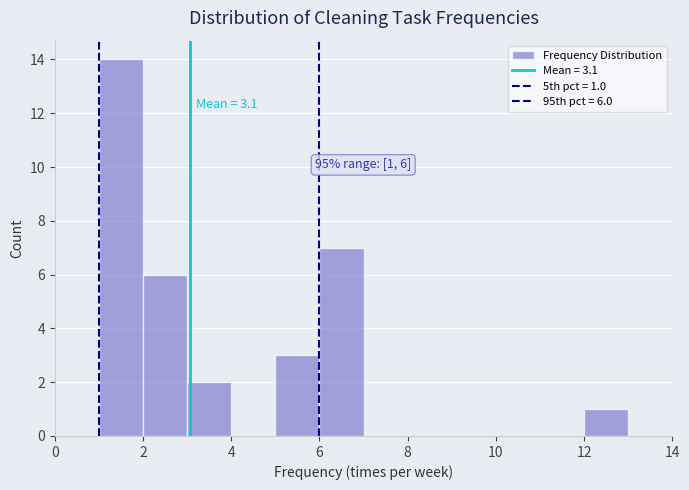

Which range on the x-axis has the tallest bar?

1 to 2